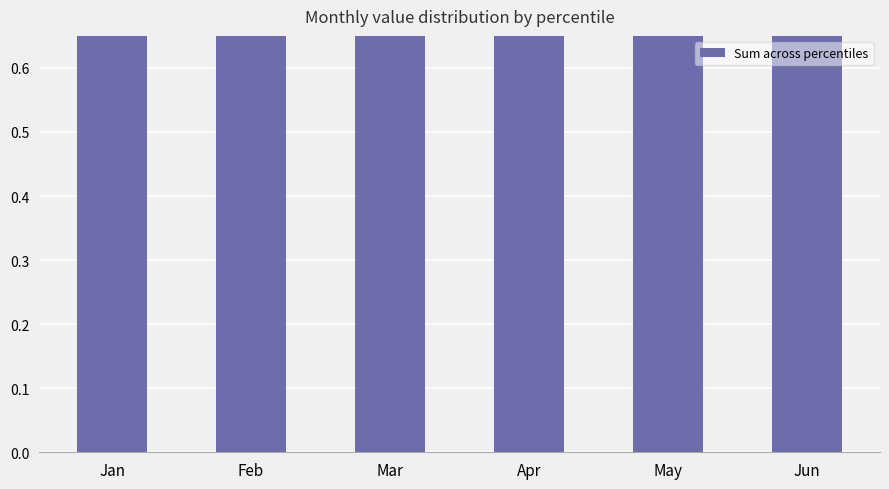

List the labels in order of value, smallest first.

Feb, Jun, Apr, May, Jan, Mar